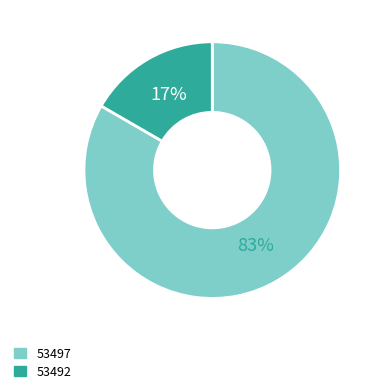

True or false: 53497 accounts for 1% of the total.

False